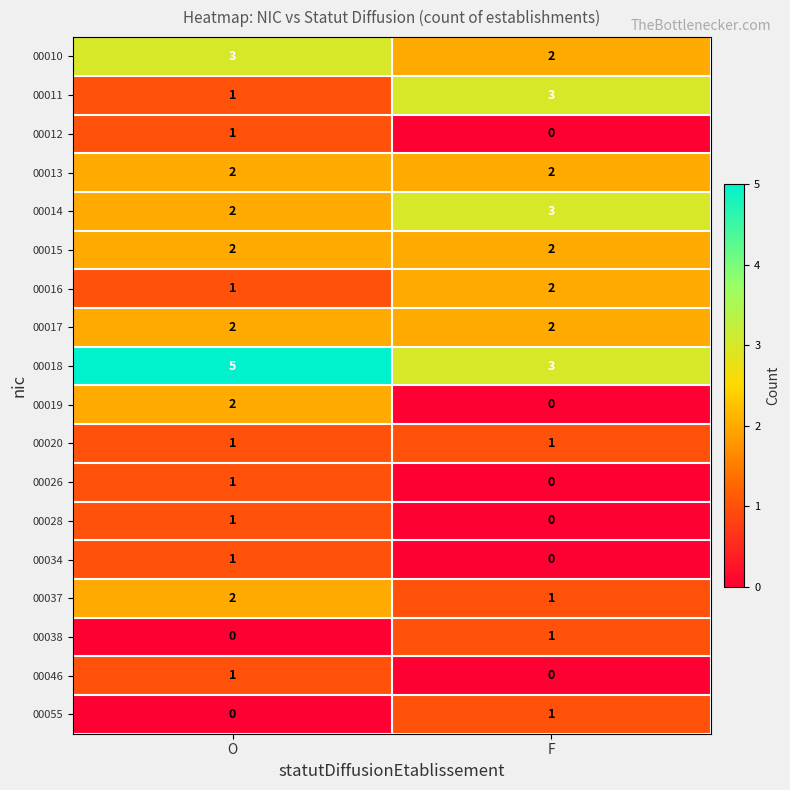

What is the spread (max minus min) of values at F?

3